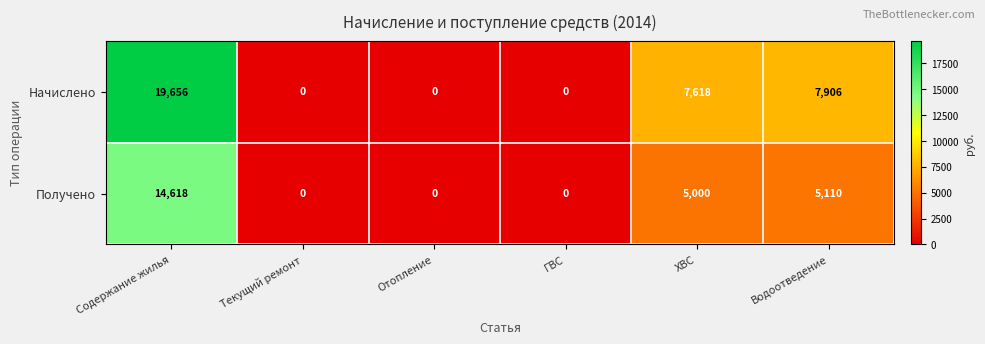

Which label corresponds to the largest value in the chart?

Содержание жилья